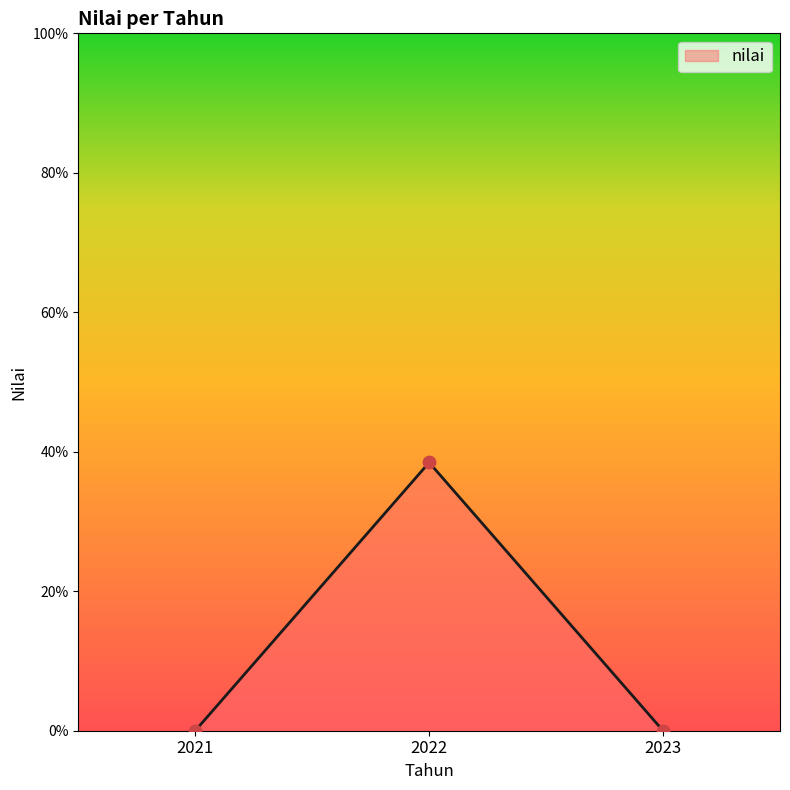

Between 2022 and 2021, which is larger?

2022